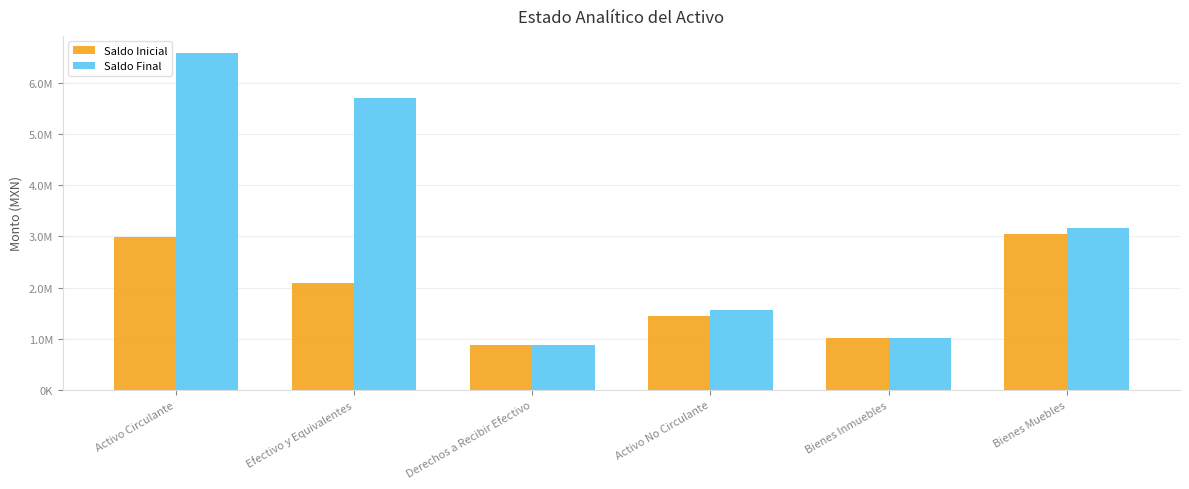

Is it true that Saldo Final equals 3159639.3 at Bienes Muebles?

True